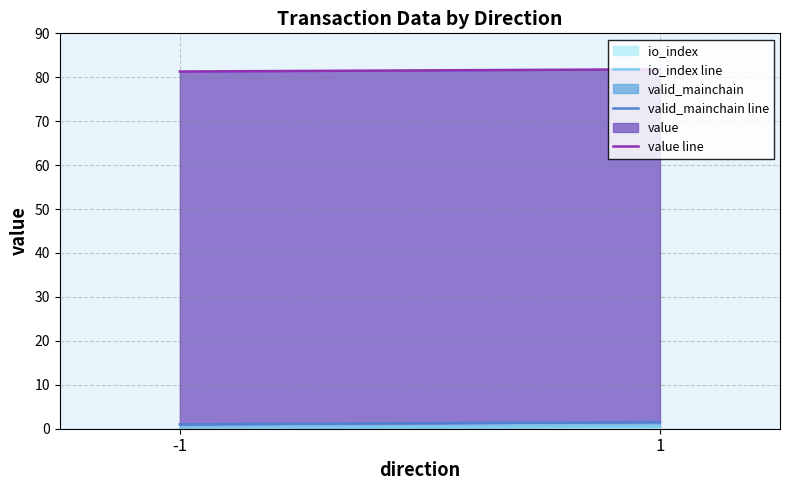

What is the difference between the value line values at -1 and 1?

0.5